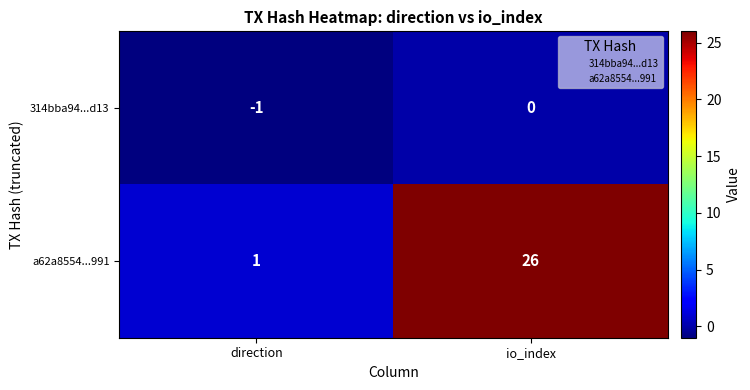

What value does the a62a8554...991 series have at io_index?

26